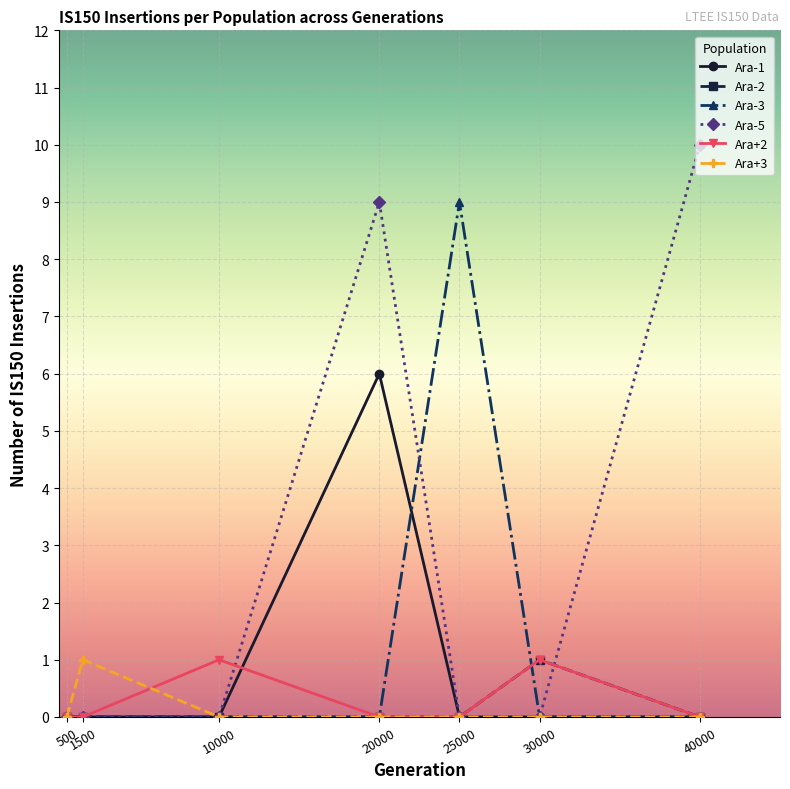

Count the Ara-2 values in the range 0 to 1.

7